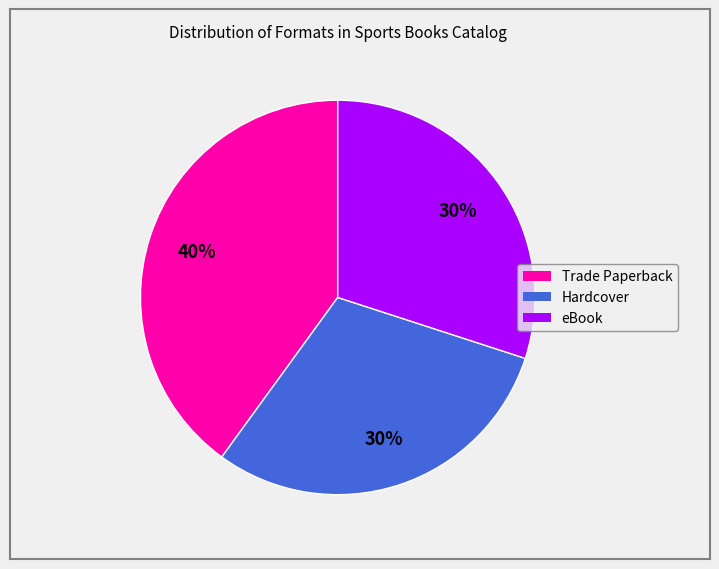

Does eBook represent more than half of the total?

No